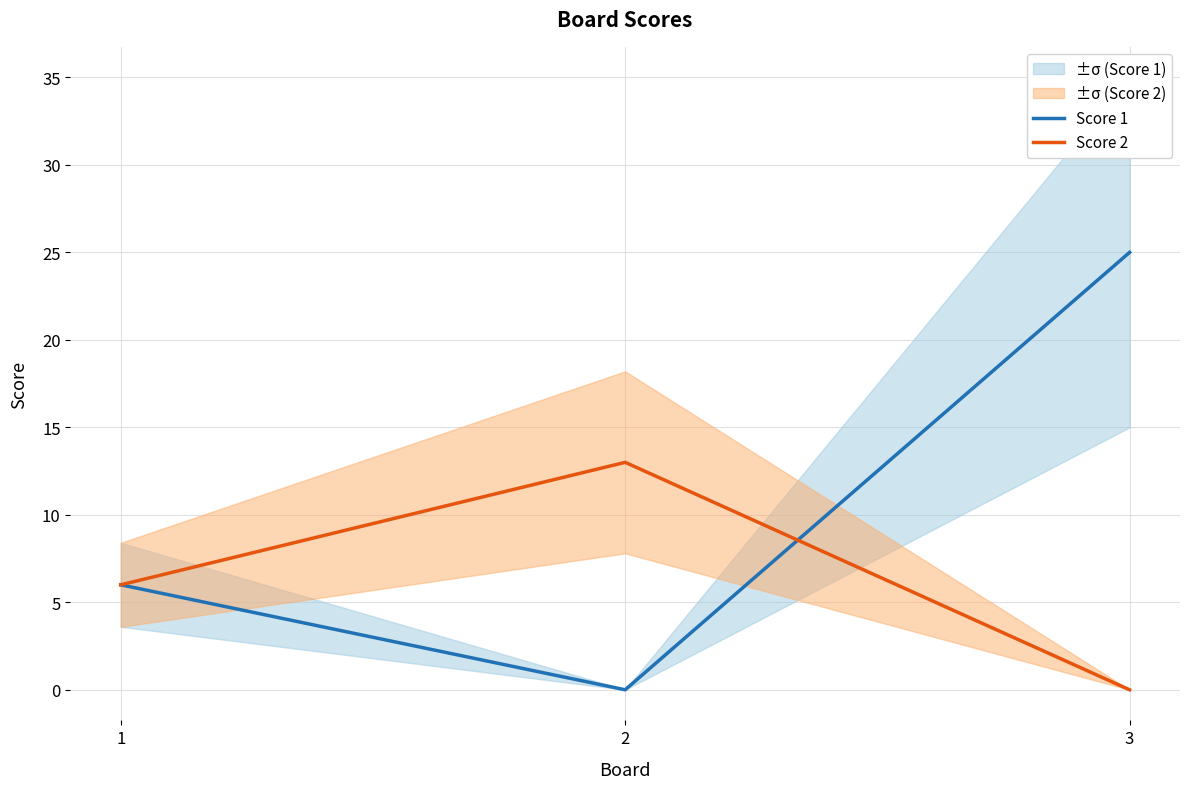

At how many categories does at least one series exceed 10?

2